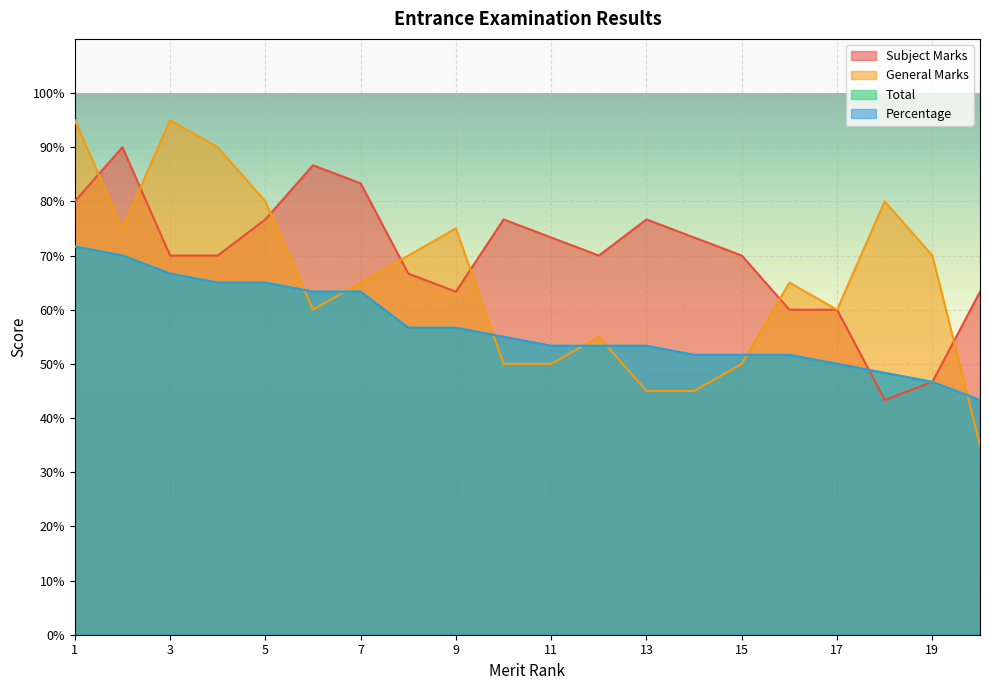

Rank the series at 4 from highest to lowest value.

General Marks, Subject Marks, Total, Percentage